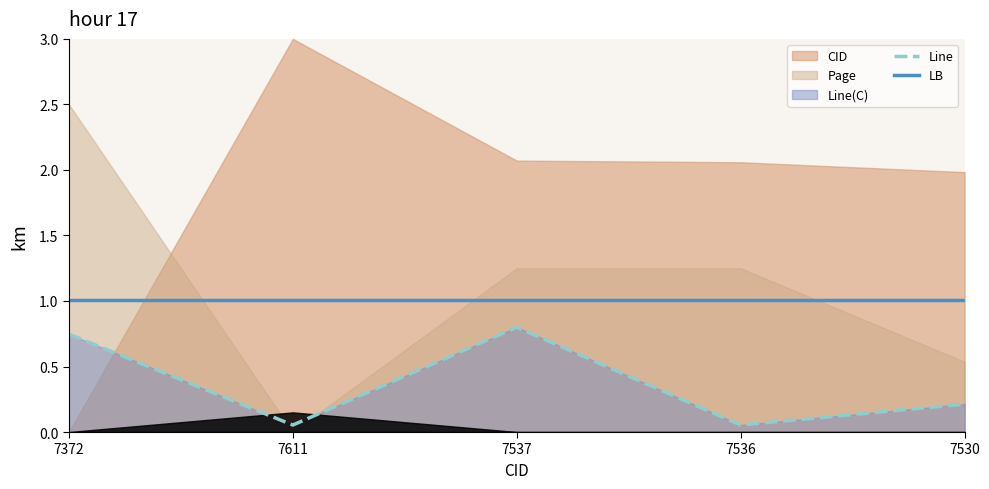

What is the difference between the second highest and second lowest values in the Line series?

0.7